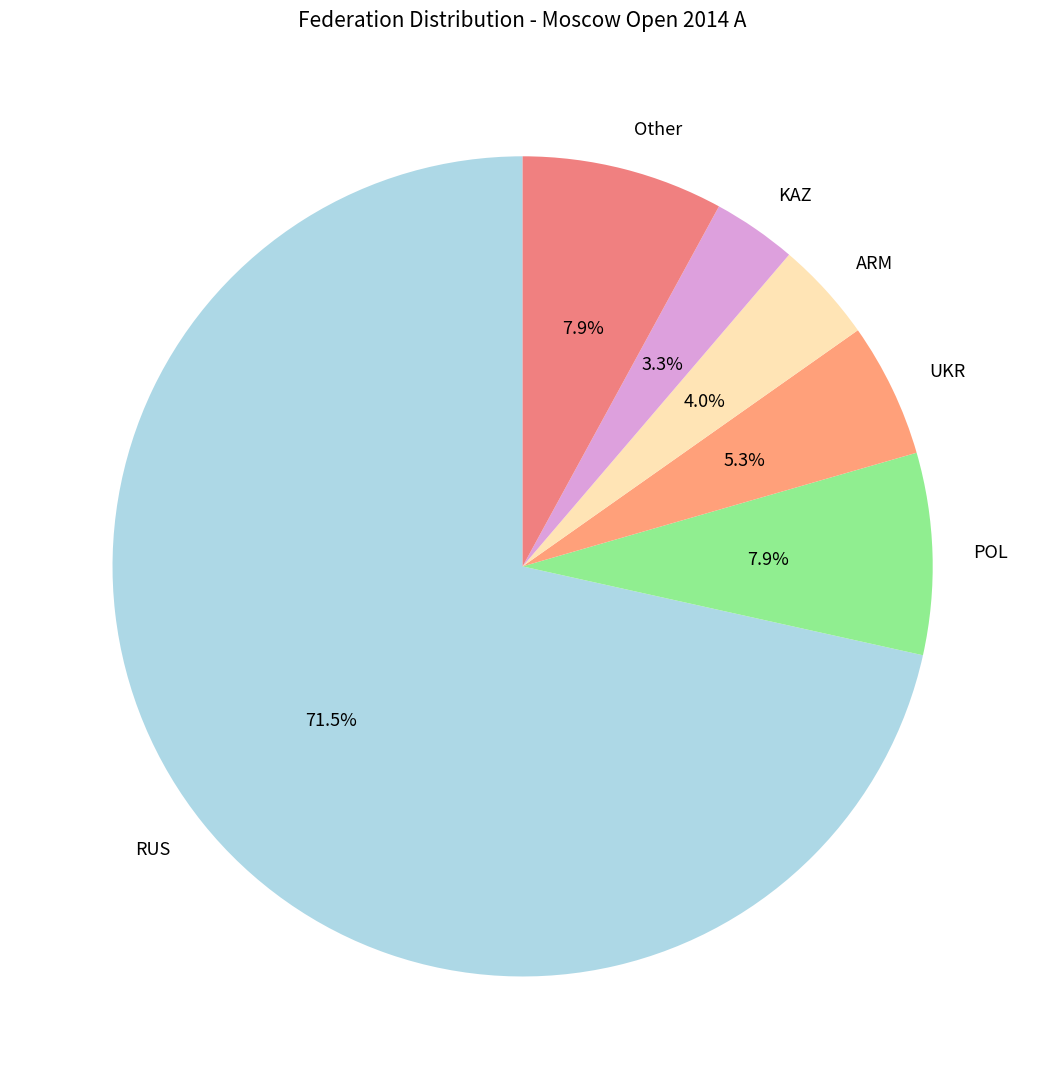

To the nearest percent, what is the average slice percentage?

17%